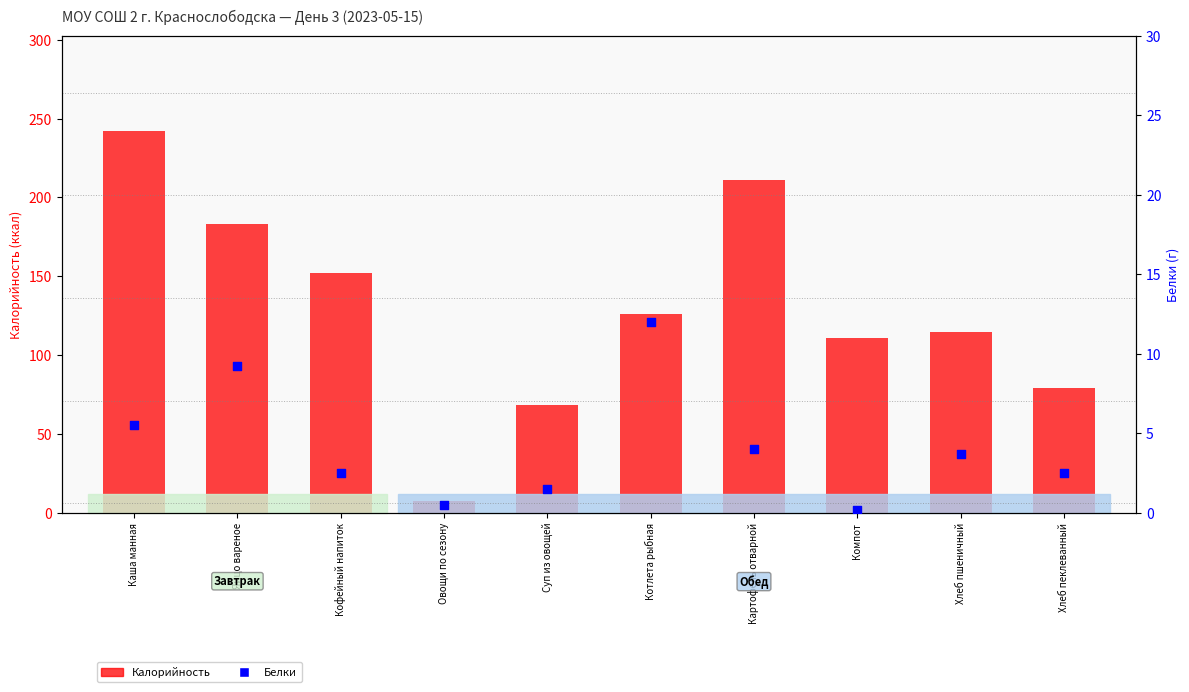

At which category is the sum across all series the highest?

Каша манная